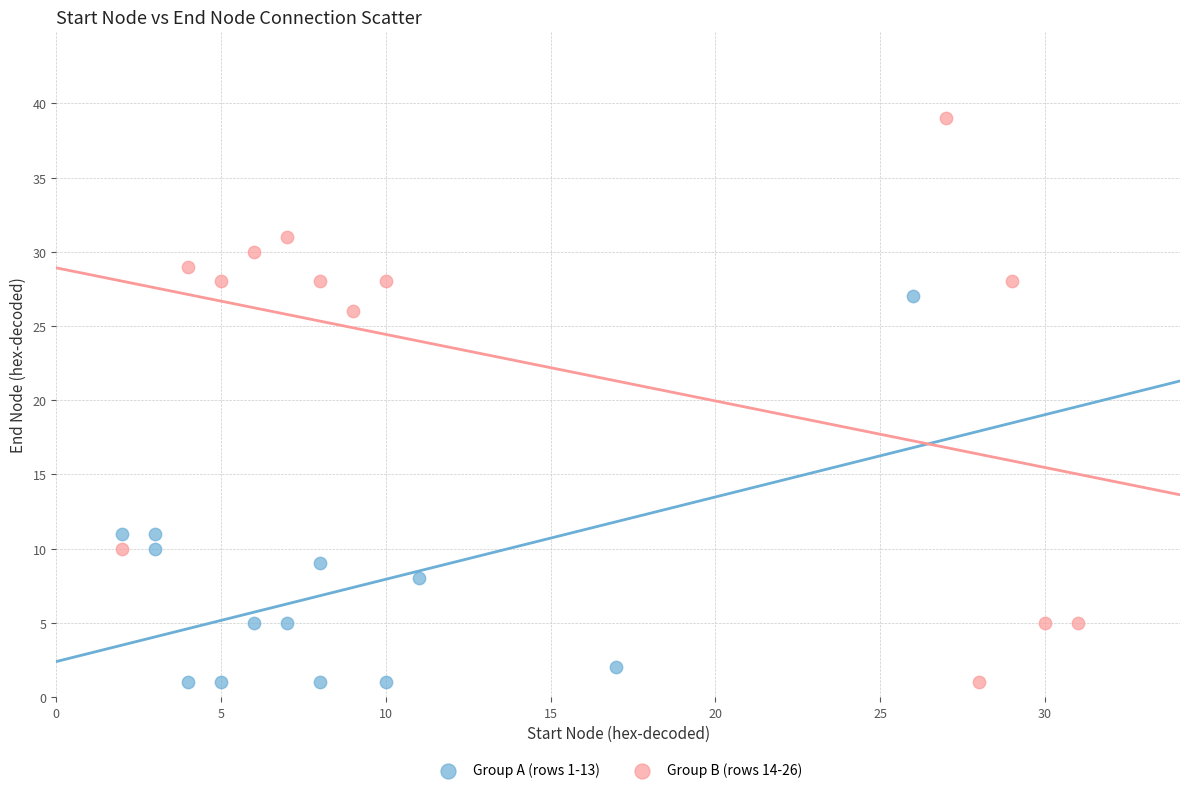

Which series contains the highest Y value?

Group B (rows 14-26)